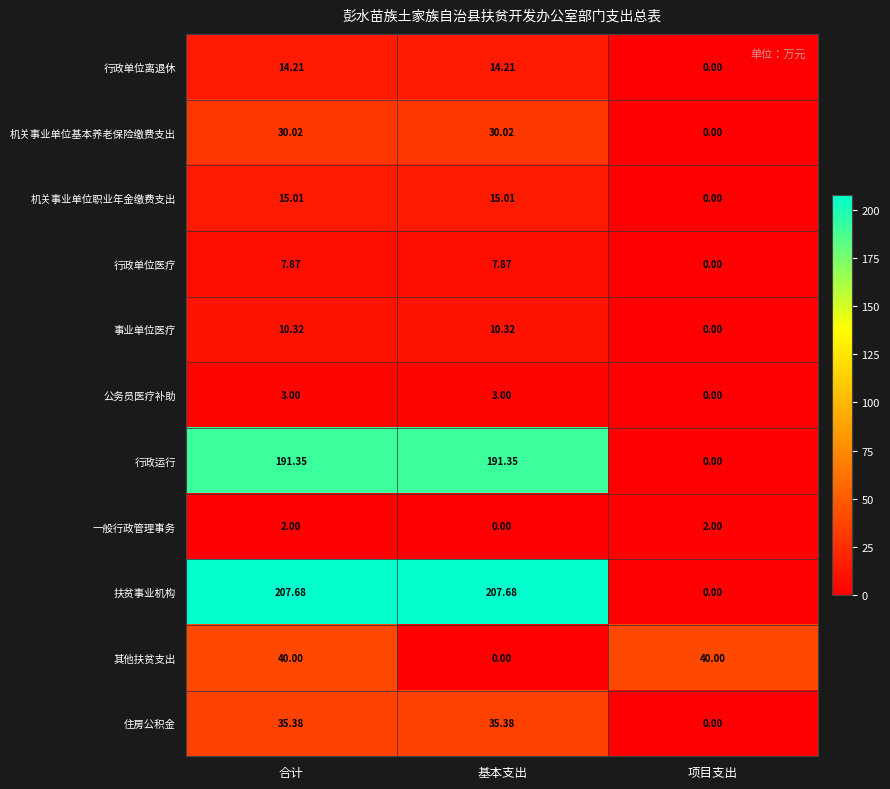

What is the total value across all series at 基本支出?

514.8